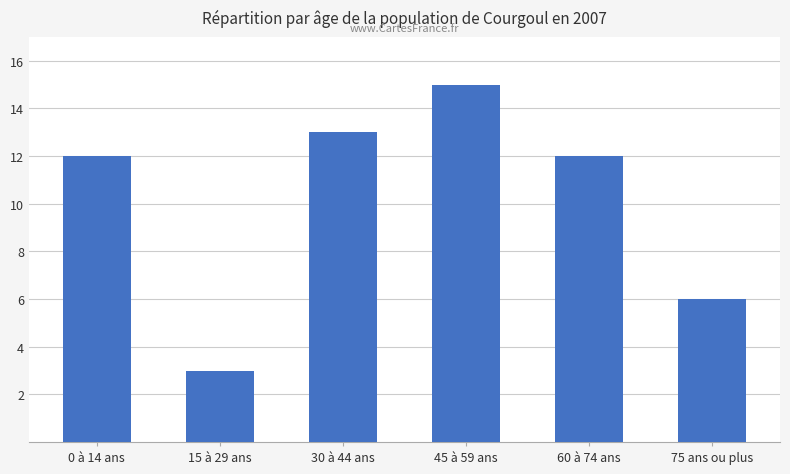

What is the label of the 6th bar from the left?

75 ans ou plus